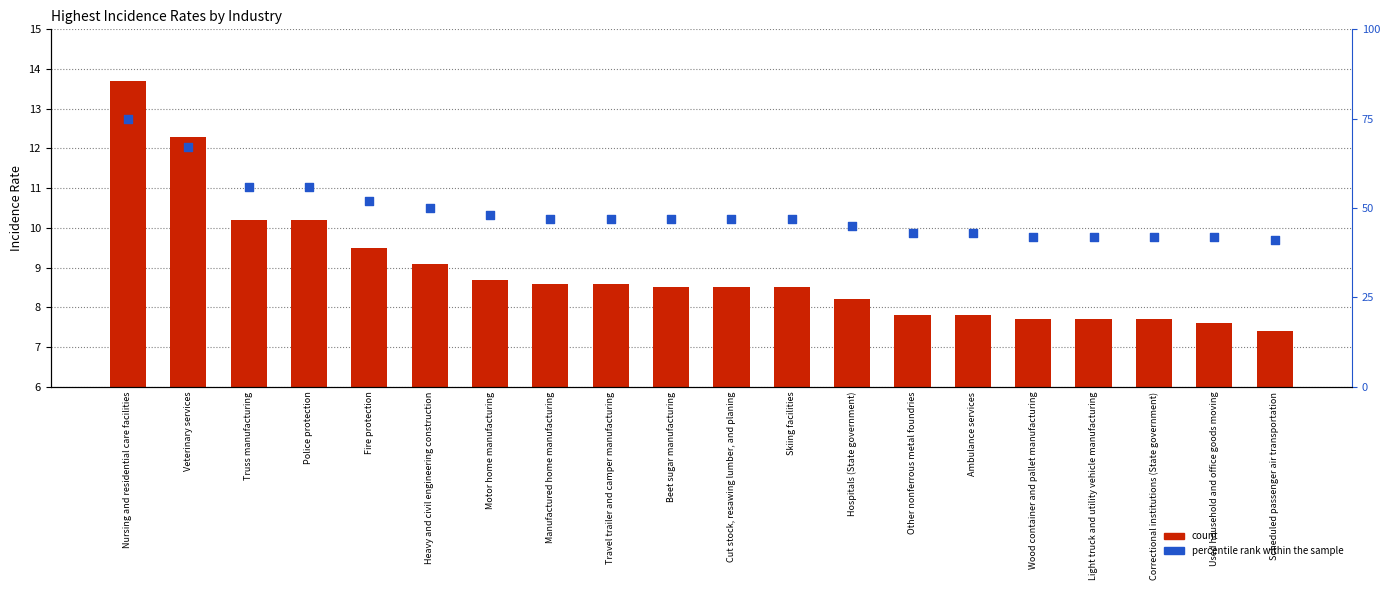

Which series has the largest total across all categories?

percentile rank within the sample